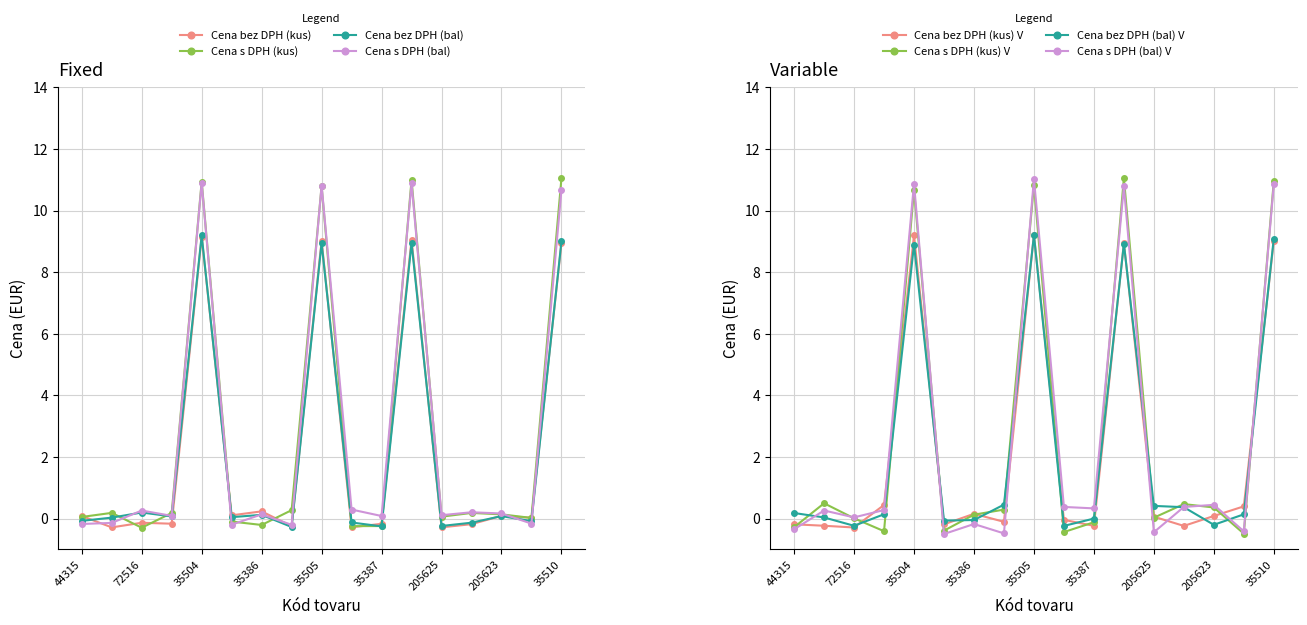

At which category is the sum across all series the highest?

35504